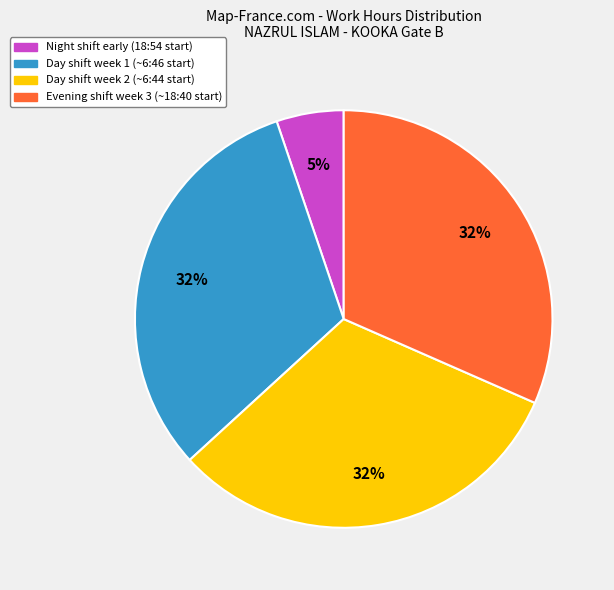

To the nearest percent, what is the average slice percentage?

25%